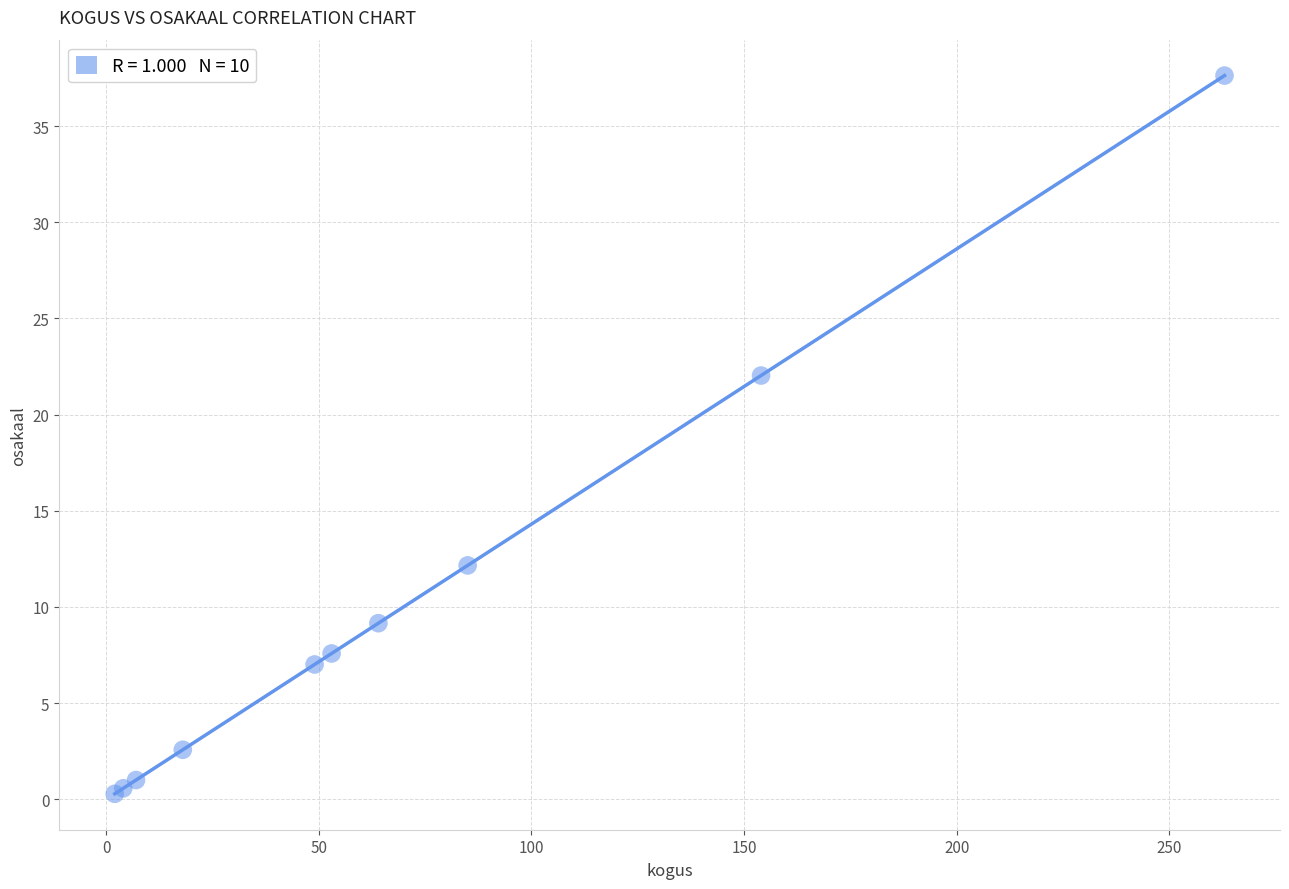

What Y value in the scatter plot is closest to 18?

22.0